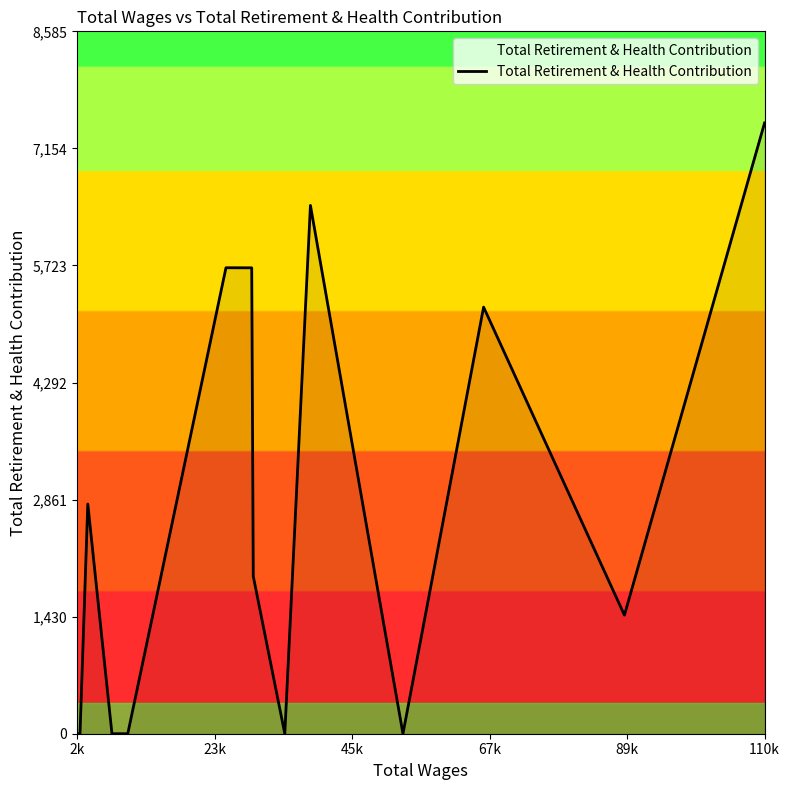

What is the greatest value displayed?

7466